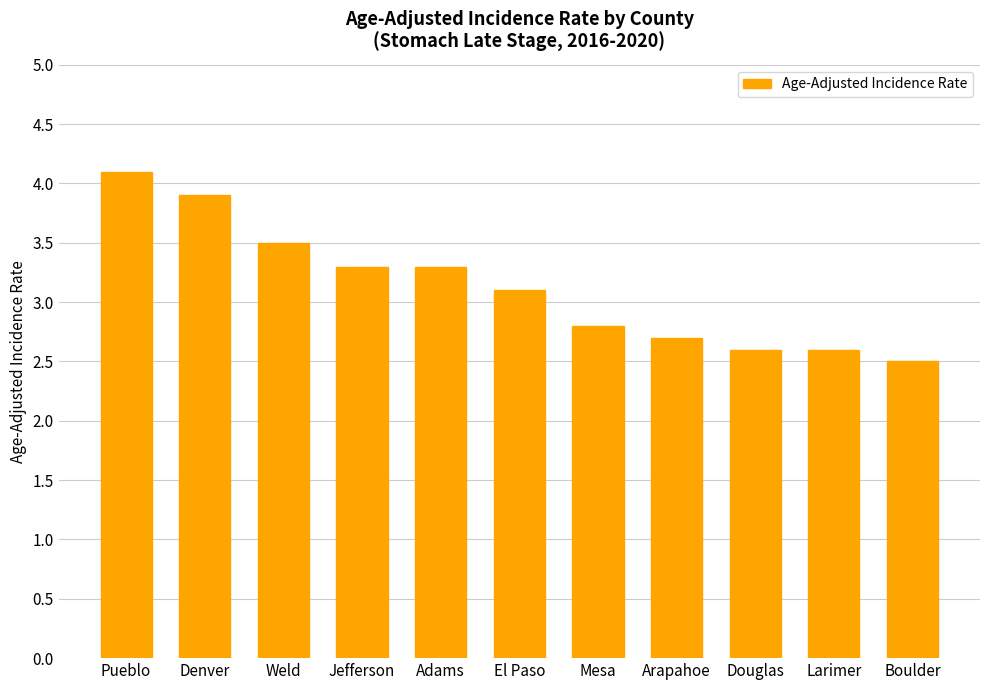

What is the average value?

3.1